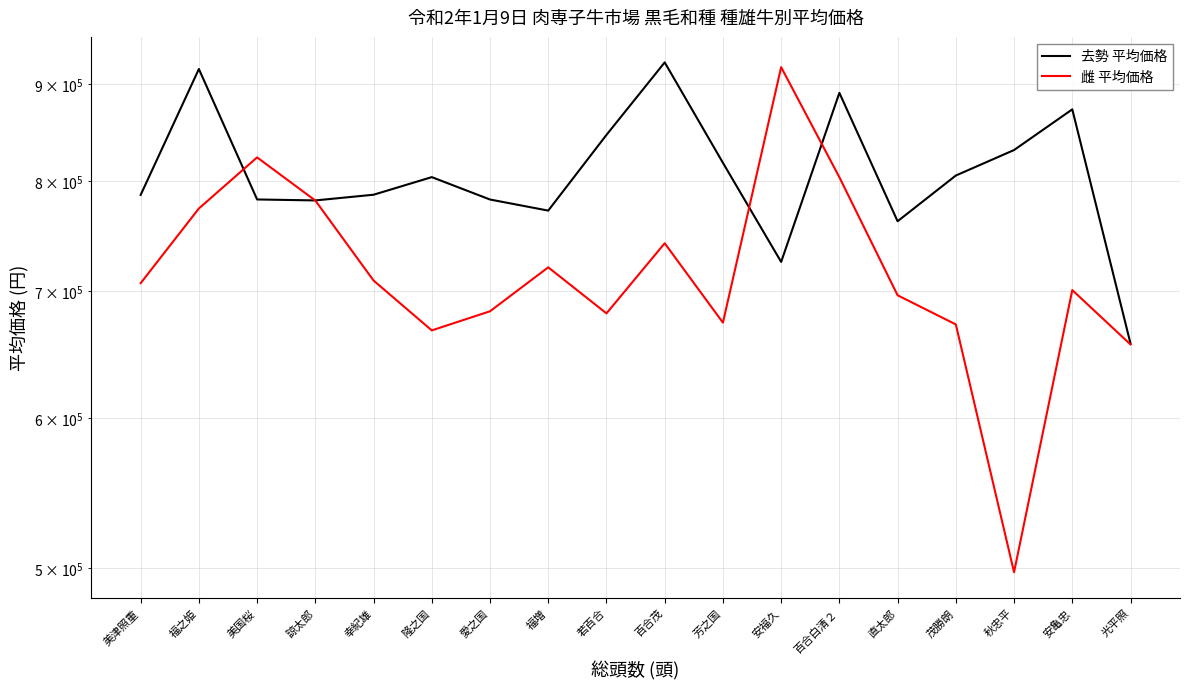

List the series in order of their overall mean, lowest first.

雌 平均価格, 去勢 平均価格